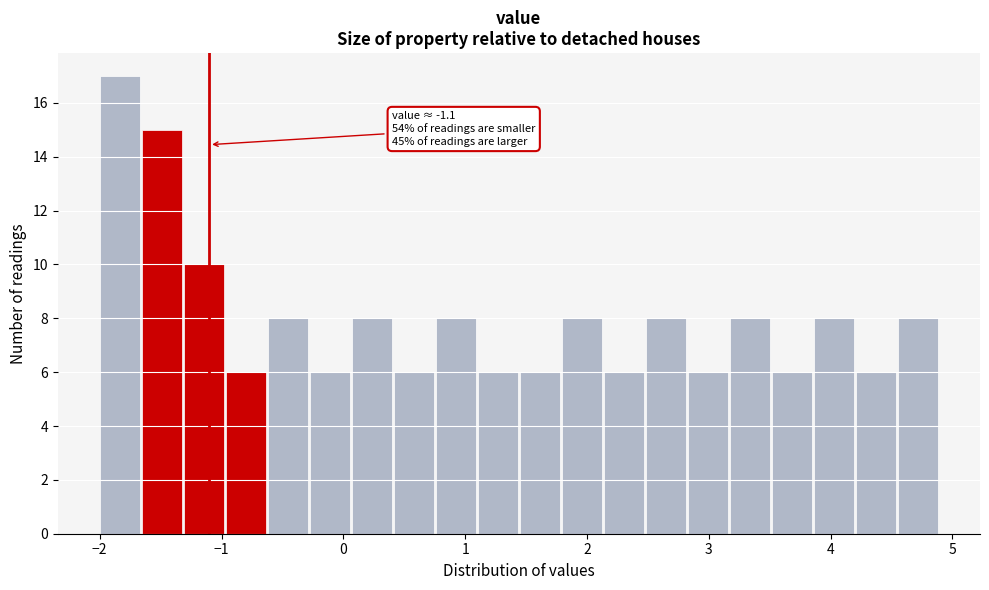

Read against the x-axis, roughly where is the centre of the tallest bar?

-1.8